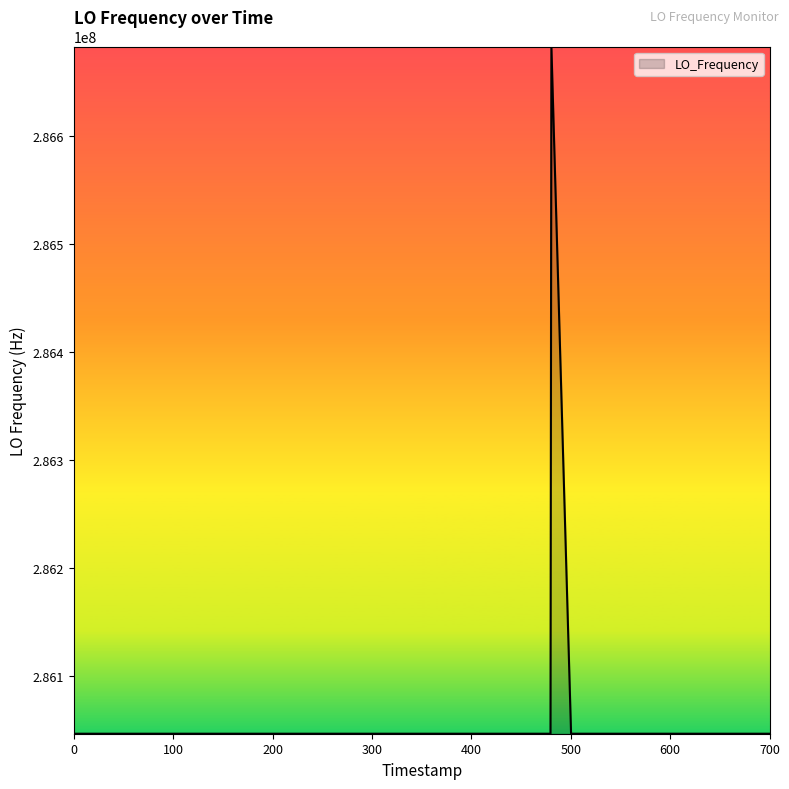

What is the difference between the maximum and minimum values?

635709.4